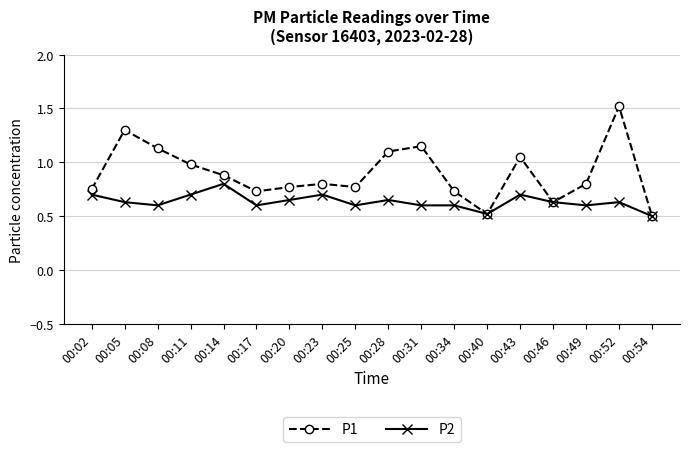

List the series in order of their overall mean, highest first.

P1, P2